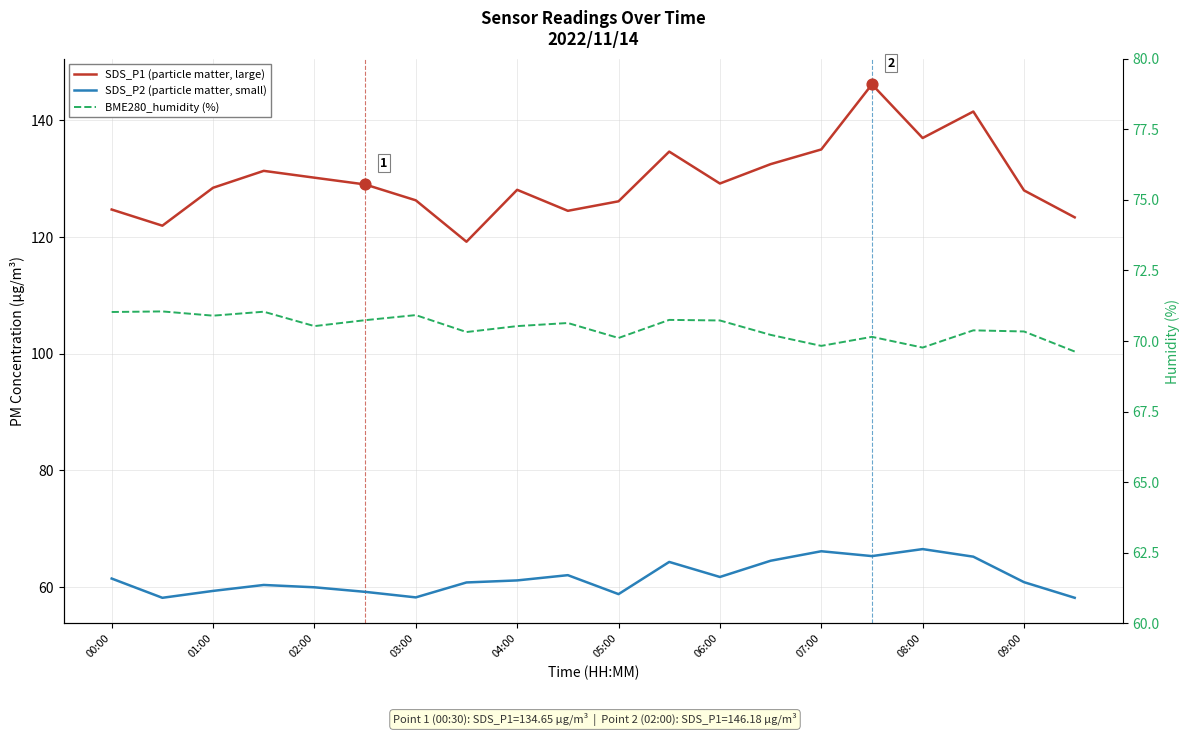

At how many categories does at least one series exceed 102?

20